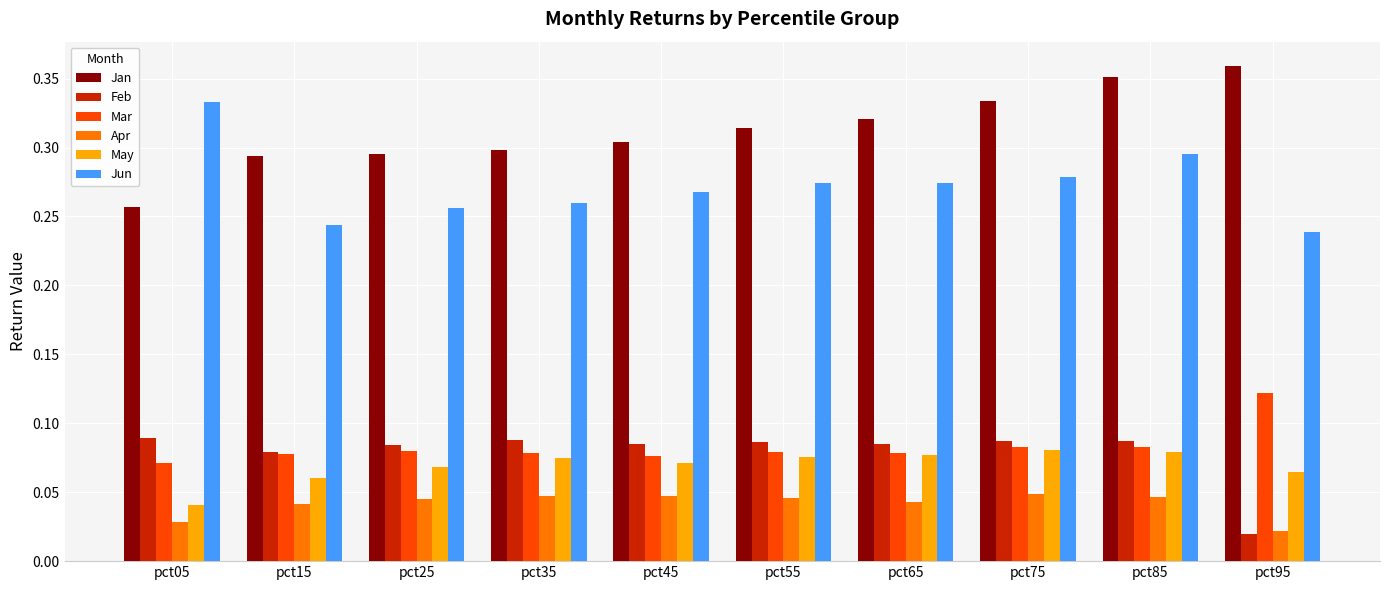

How many distinct data groups are displayed?

6